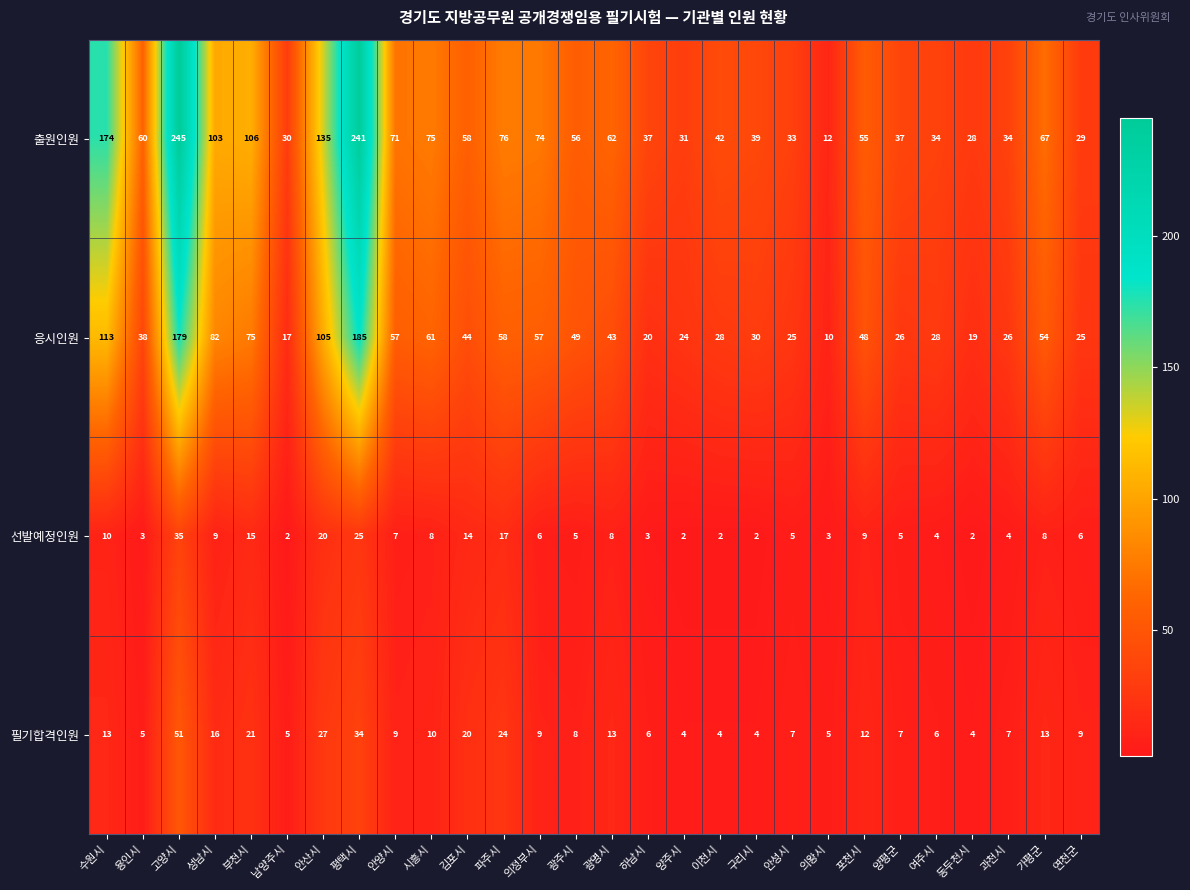

Which category has the highest value in the 응시인원 series?

평택시